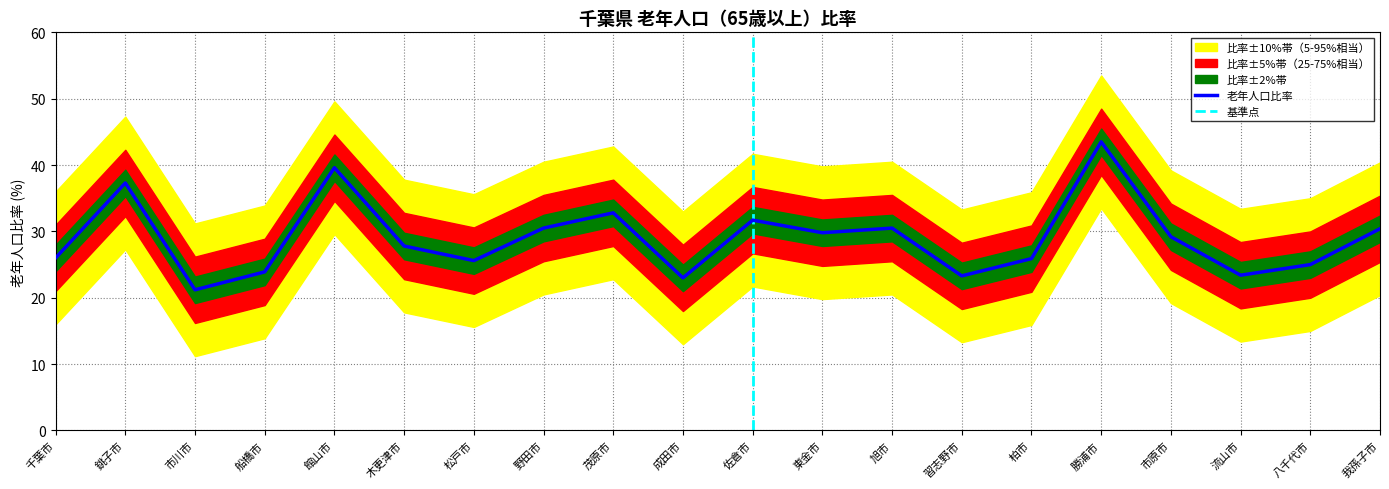

True or false: 下限(比率-5) has a value of 18.0 at 館山市.

False